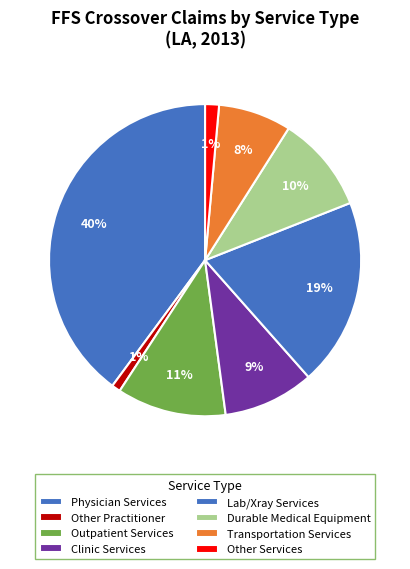

What percentage do Other Services and Lab/Xray Services together represent?

20.9%